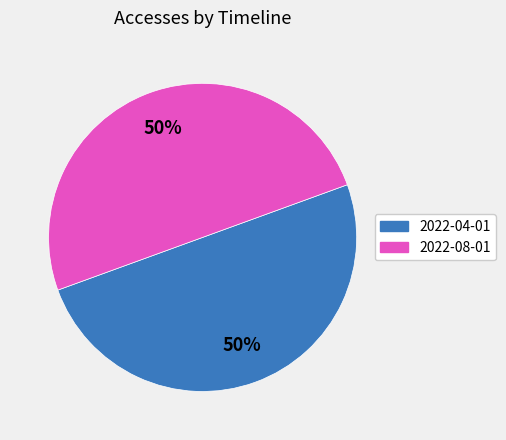

To the nearest percent, what is the average slice percentage?

50%